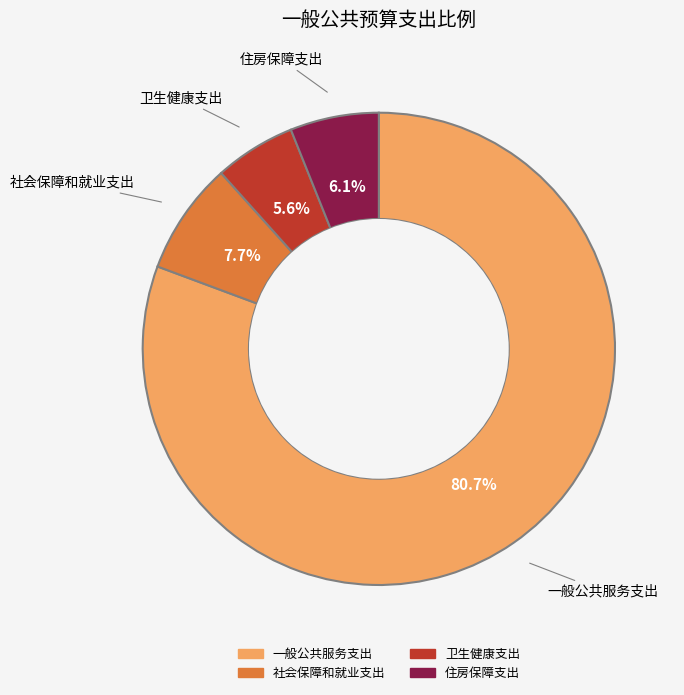

What is the majority slice?

一般公共服务支出